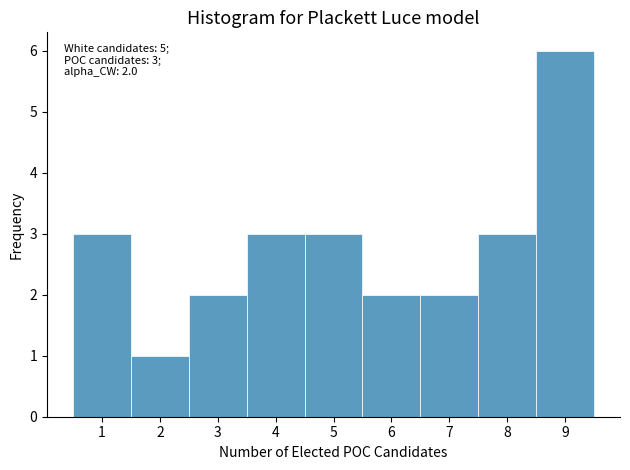

Which range on the x-axis has the tallest bar?

8.5 to 9.5